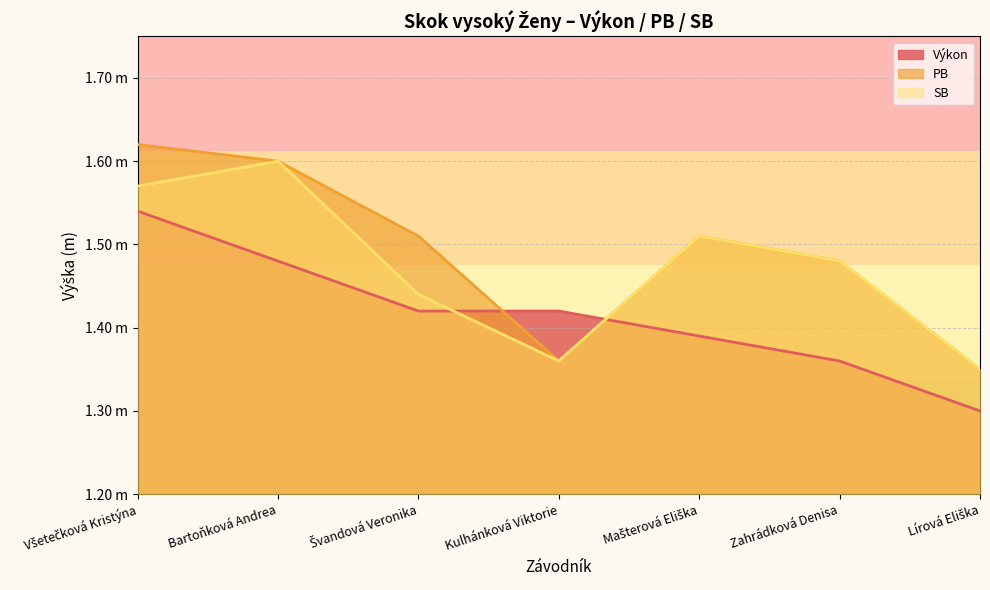

What is the difference between the highest and lowest values at Lírová Eliška?

0.1